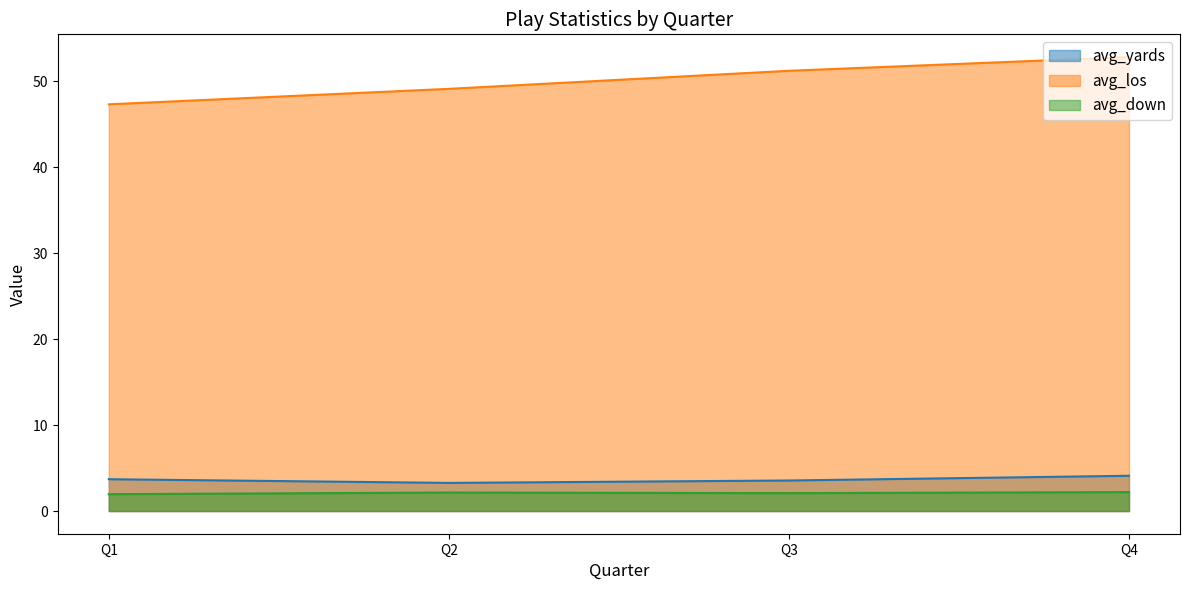

True or false: avg_los and avg_yards intersect in this chart.

False